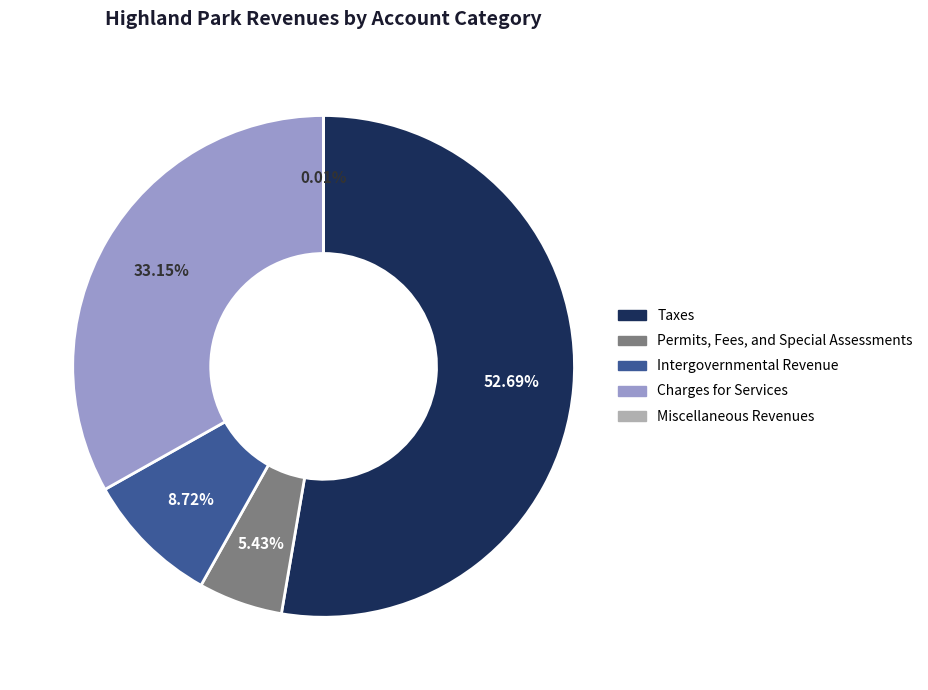

Which category has the biggest portion of the pie?

Taxes